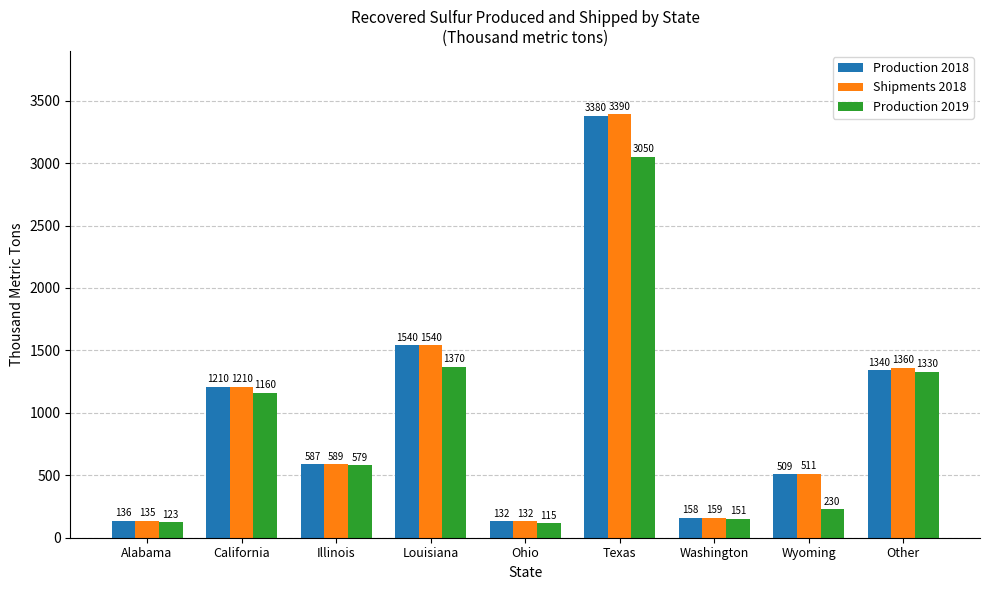

What is the difference between the highest and lowest values at Wyoming?

281